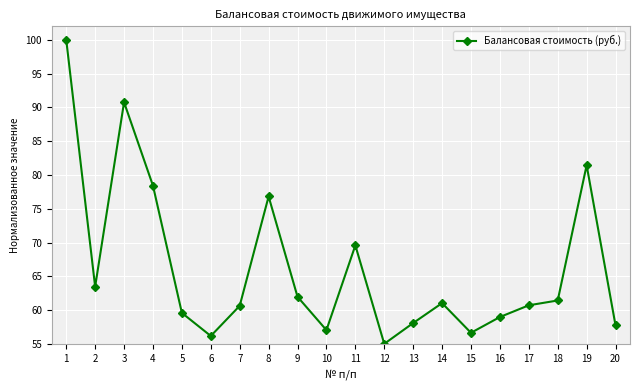

What is the change in value from 5 to 15?

-2.9